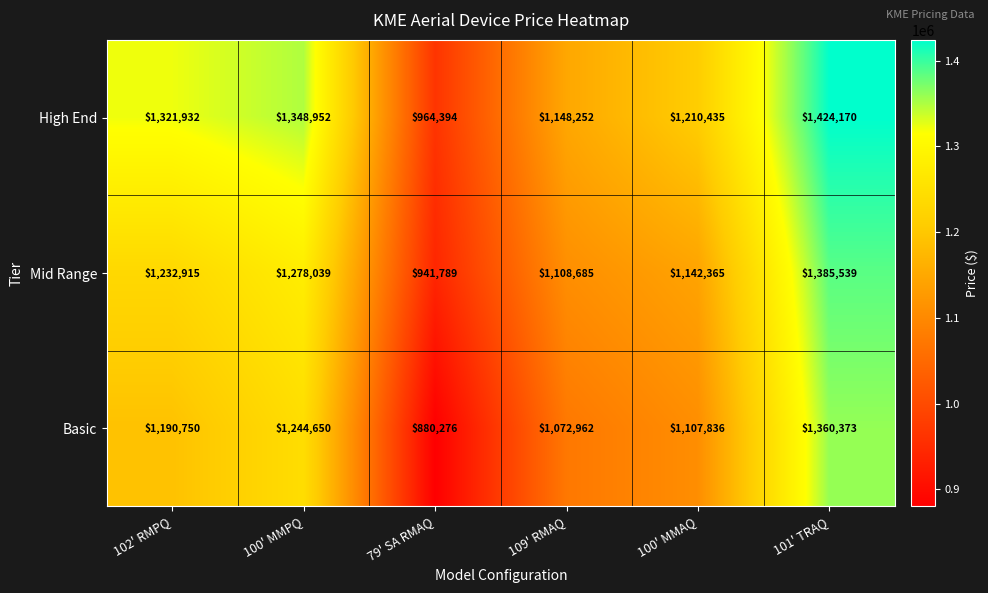

At how many categories does at least one series exceed 973037?

5